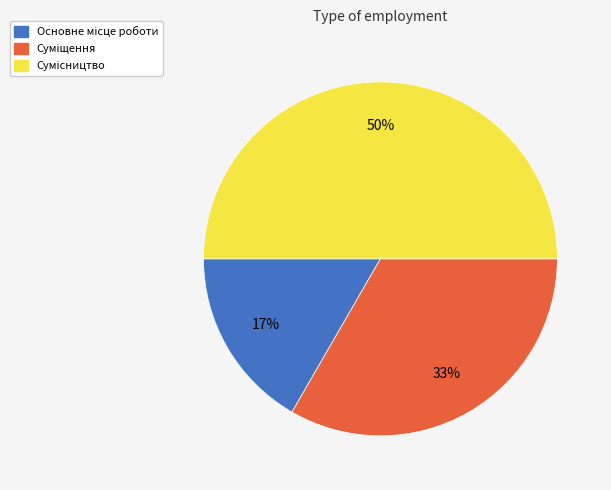

To the nearest percent, what is the difference between the largest and smallest slice percentages?

33%